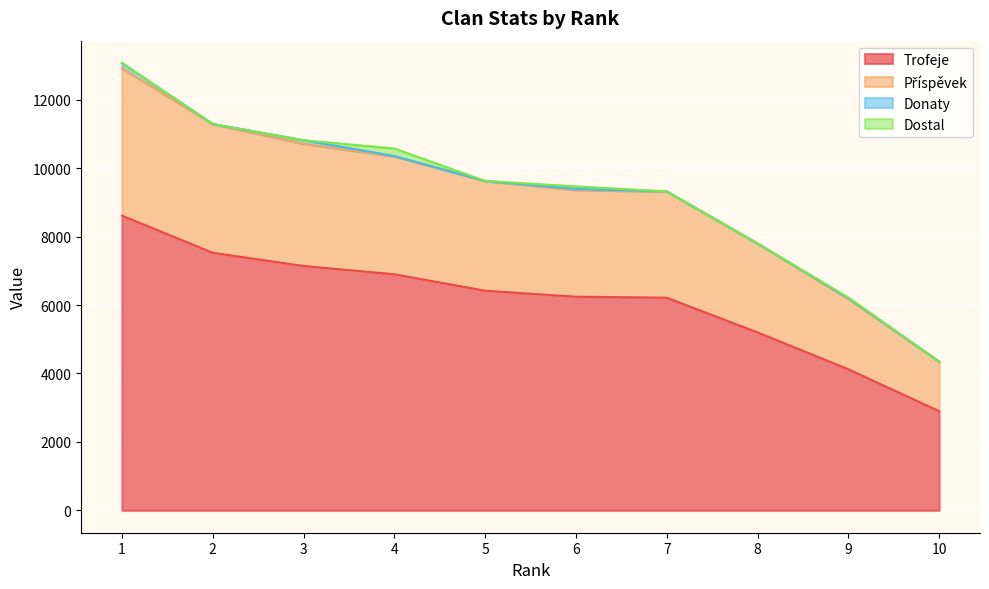

True or false: Příspěvek and Trofeje cross at least once.

False